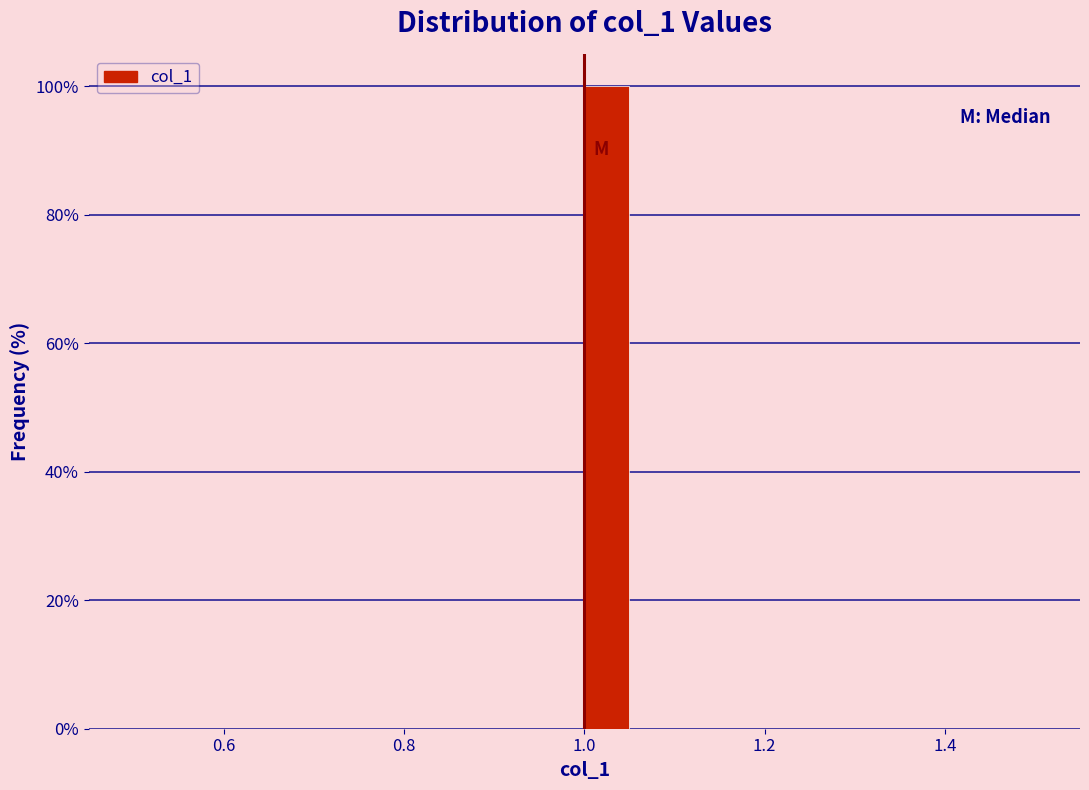

Around what value on the x-axis is the tallest bar? Give the approximate position of its centre, as read against the axis.

1.02